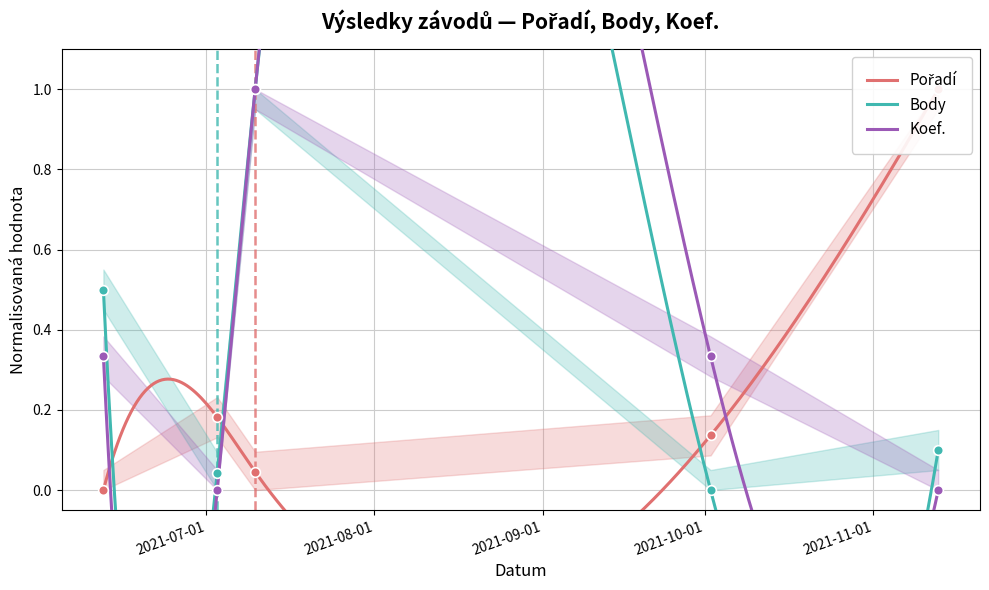

Reading right to left, list all the values displayed in this chart.

Pořadí: 1.0	0.1	0.0	0.2	0.0
Body: 0.1	0.0	1.0	0.0	0.5
Koef.: 0.0	0.3	1.0	0.0	0.3